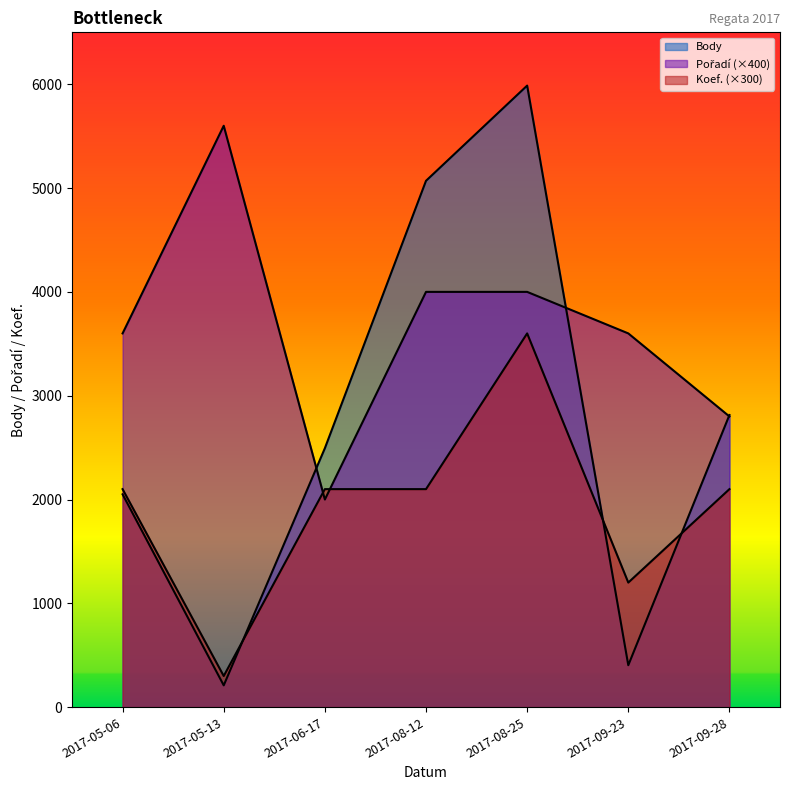

What is the total value across all series at 2017-09-28?

7714